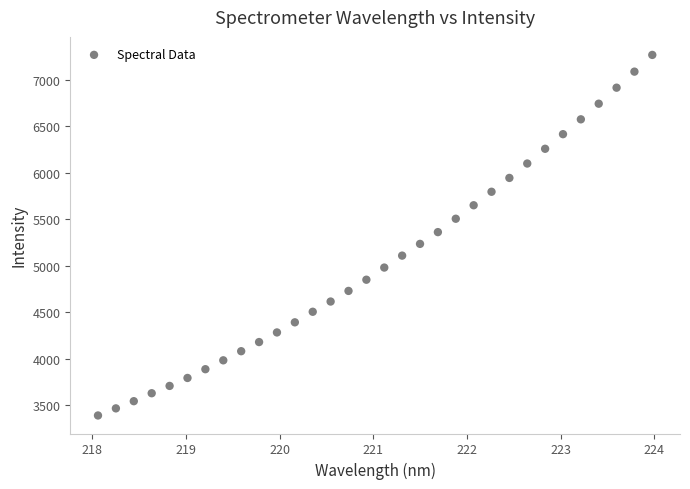

What is the range of Y values (max minus min)?

3883.5